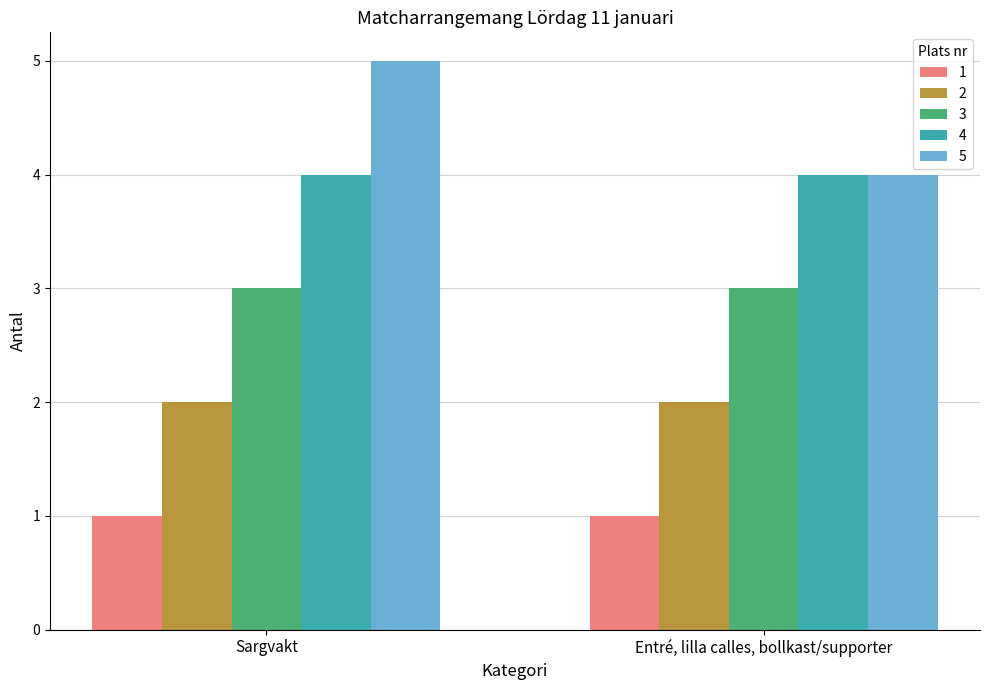

How many bars are there in total?

10